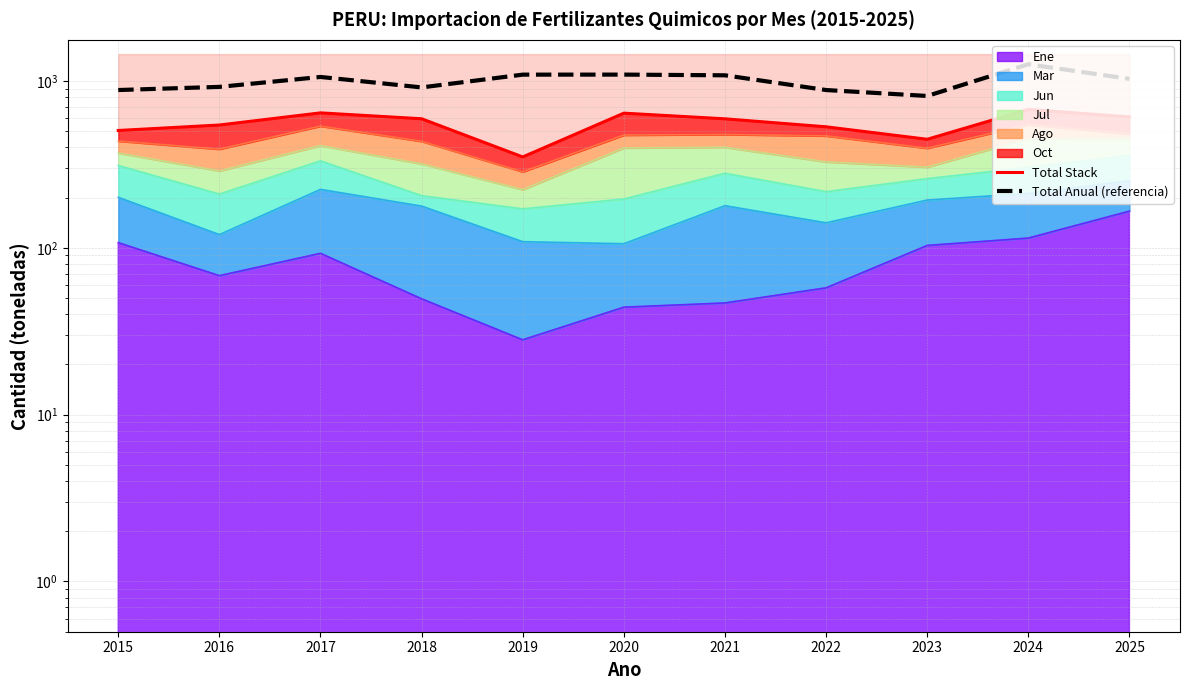

In Total Stack, how many points are higher than both neighbors (excluding endpoints)?

3